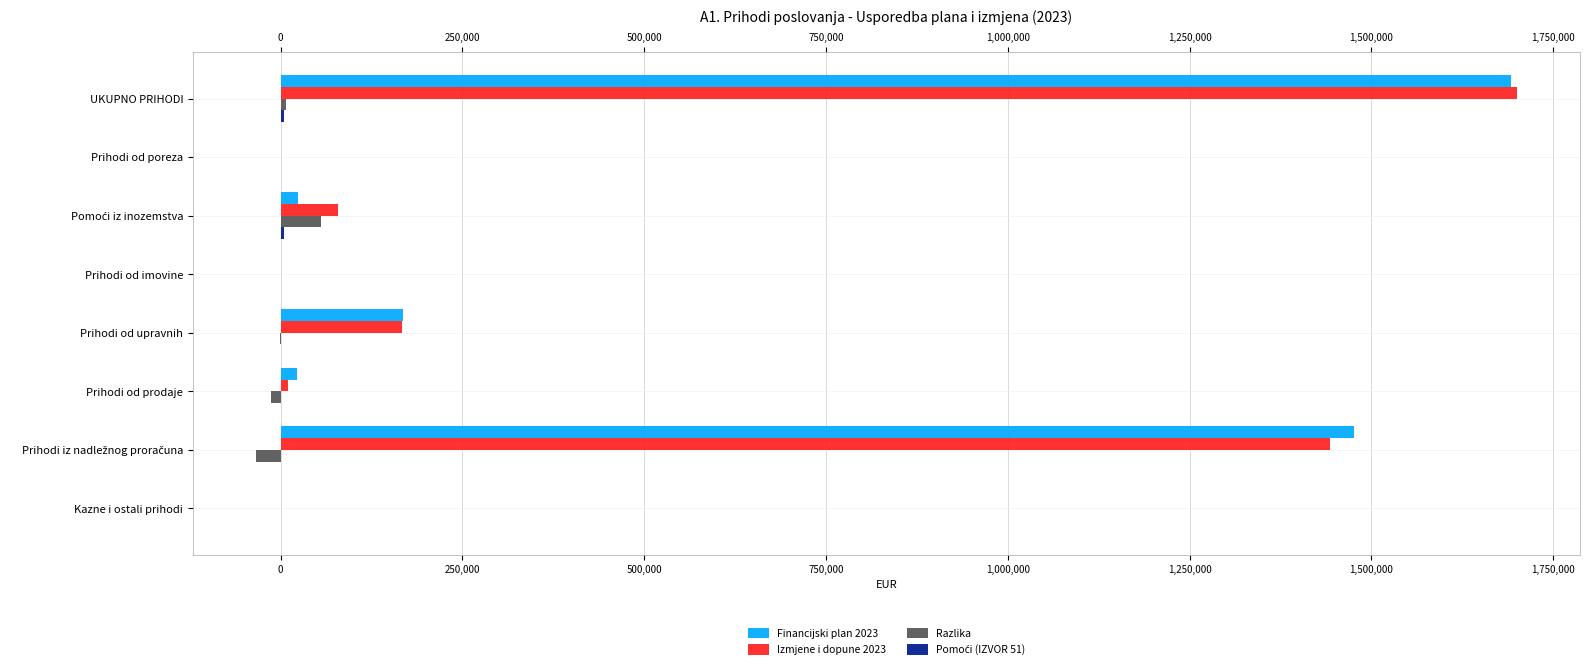

What is the sum of all Razlika values?

15510